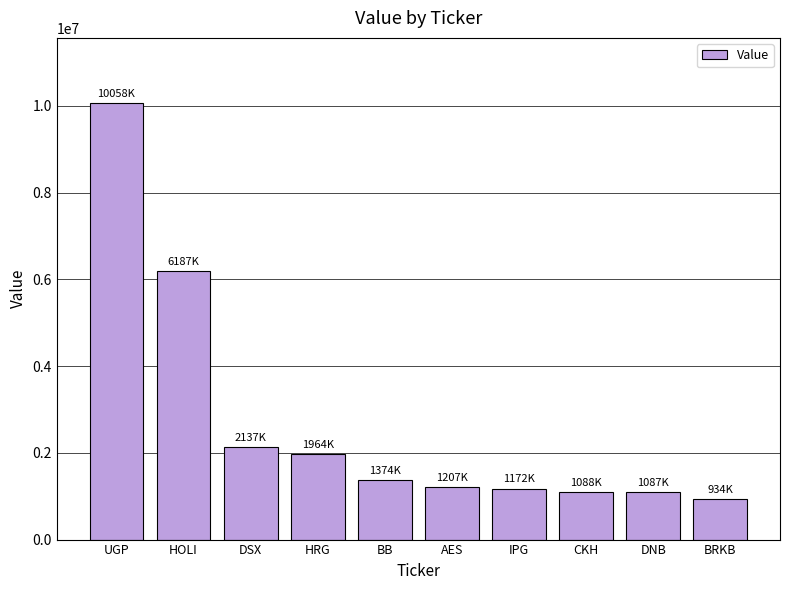

The chart shows a value of 1172000 at IPG. True or false?

True